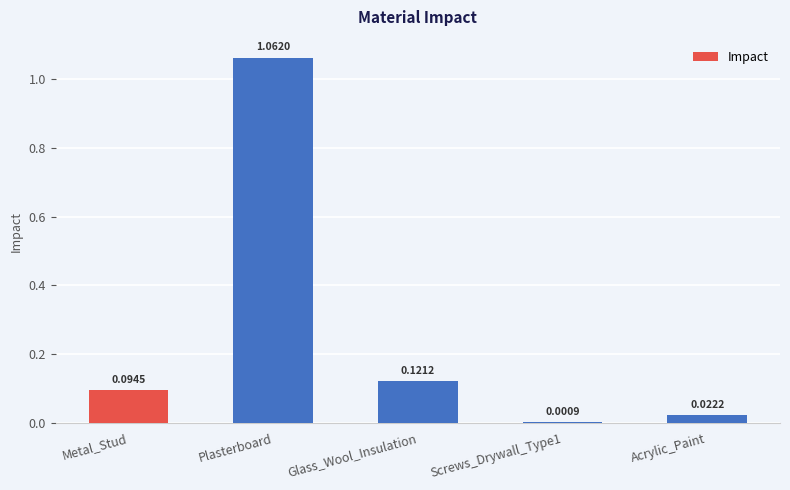

What is the sum of all values?

1.3